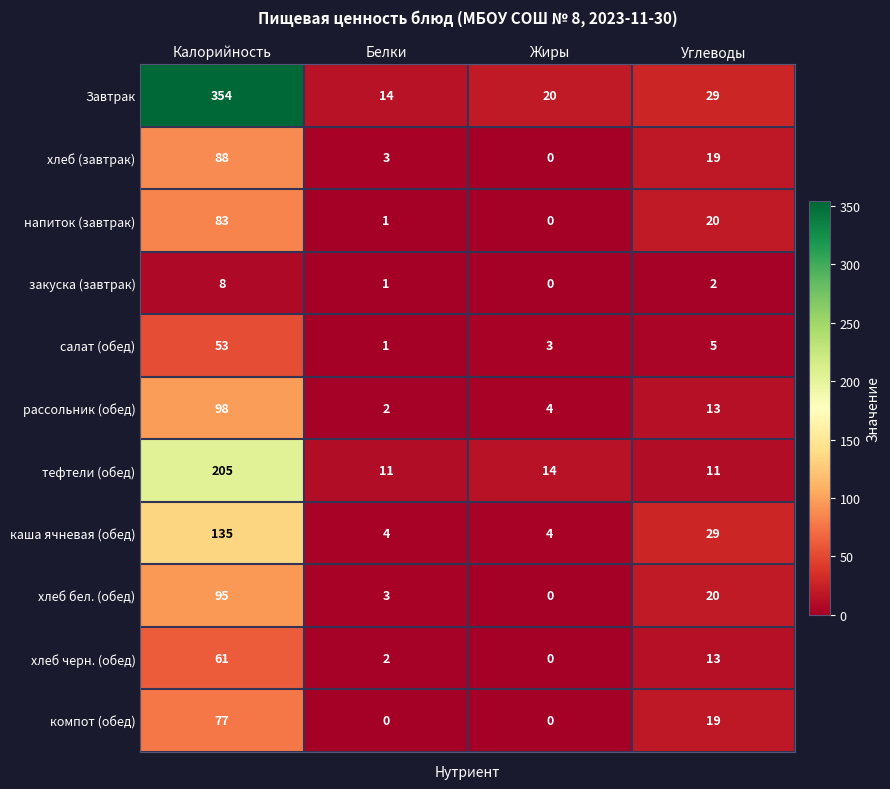

The value of каша ячневая (обед) at Углеводы is 29. True or false?

True